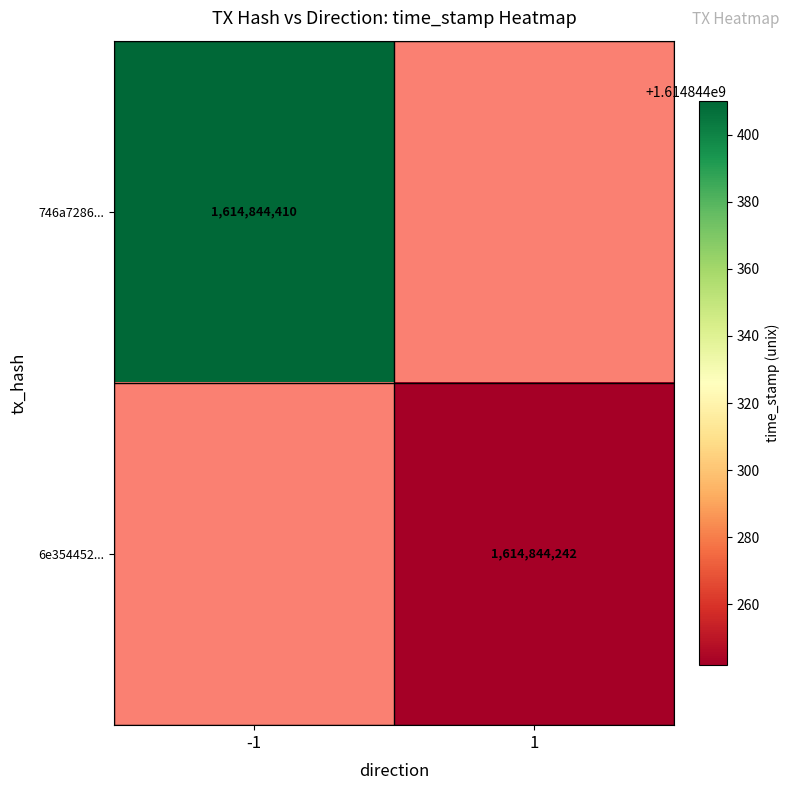

Which series has the largest total across all categories?

746a7286c4a9cd0c8f0a68a7e4a84e5a7a28373